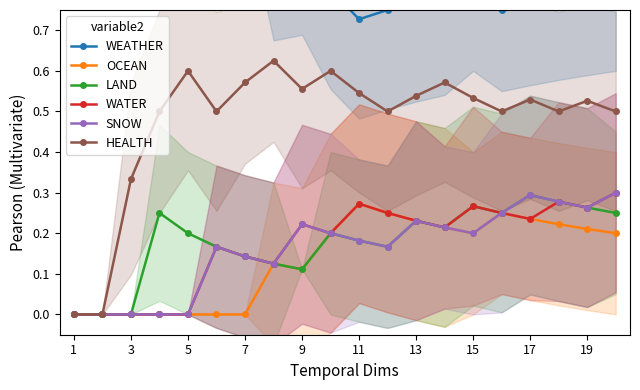

How many data points in OCEAN are above 0?

13